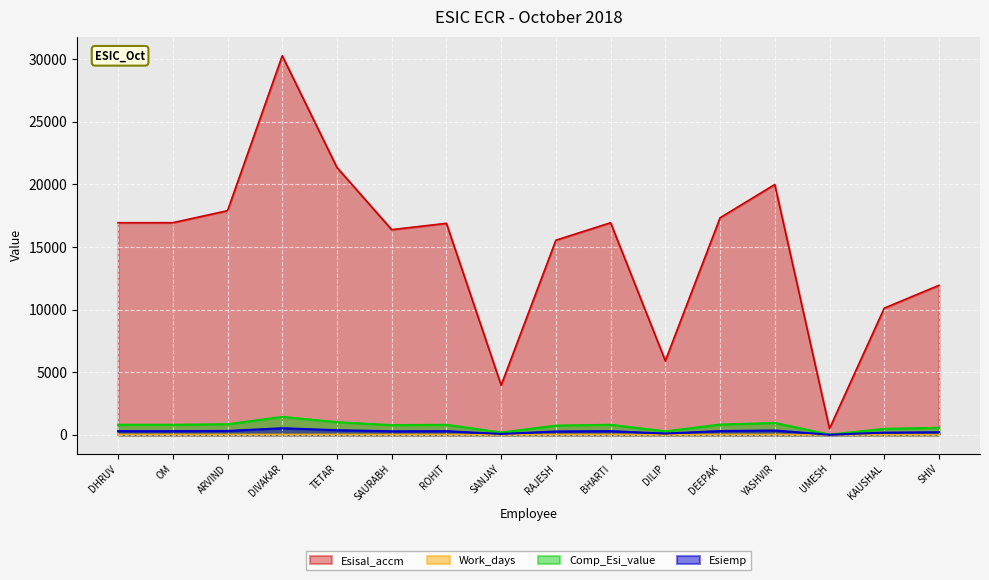

True or false: Esisal_accm has a value of 16939.0 at DHRUV.

True